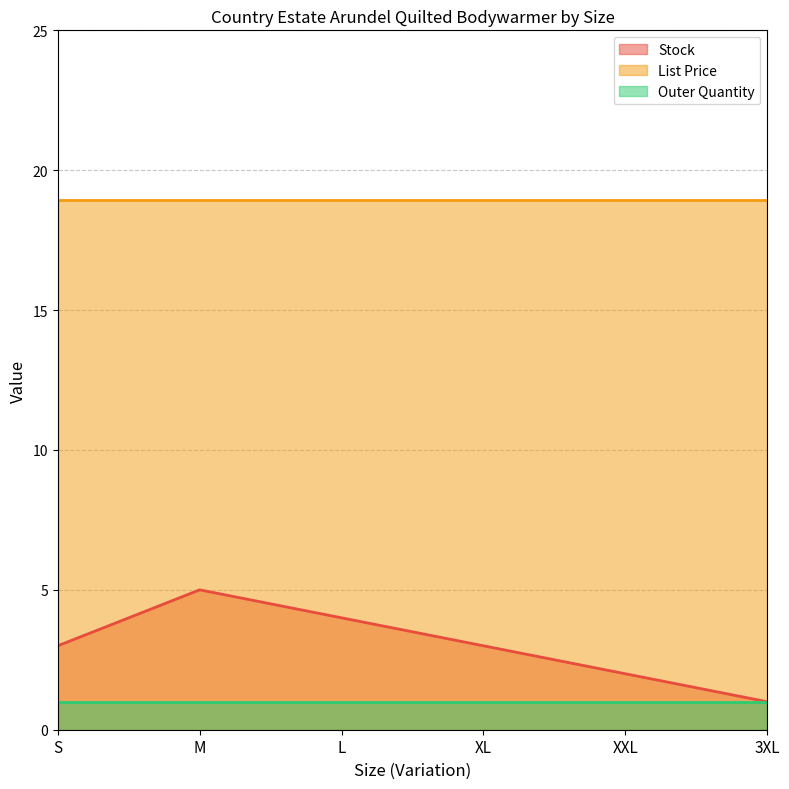

What is the minimum value shown in the chart?

1.0